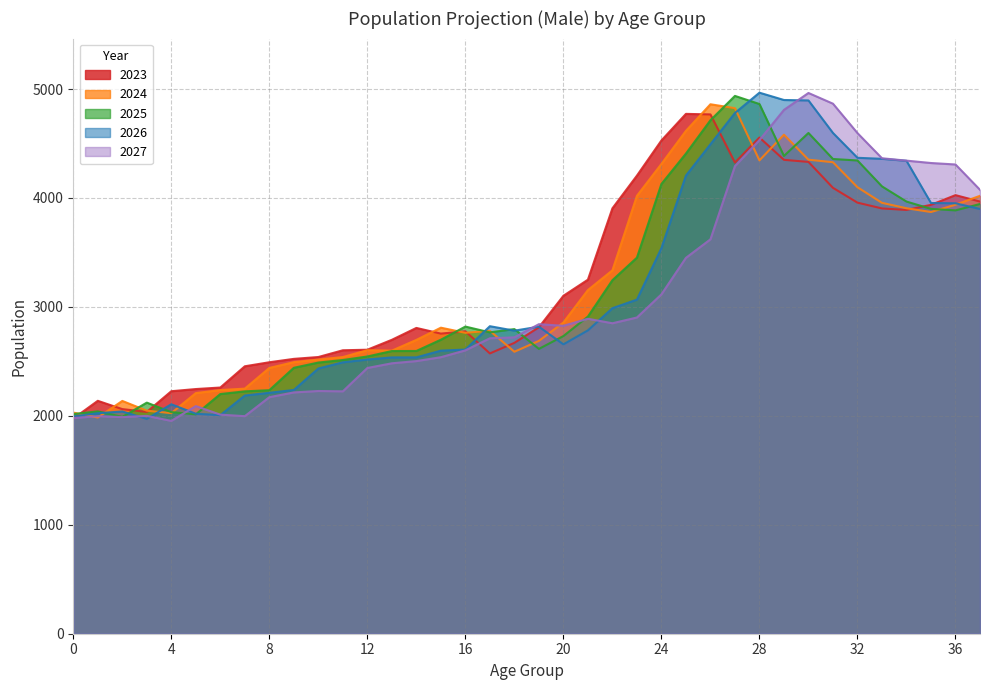

What is the value of the 2024 point at the 27th from the left?

4860.2